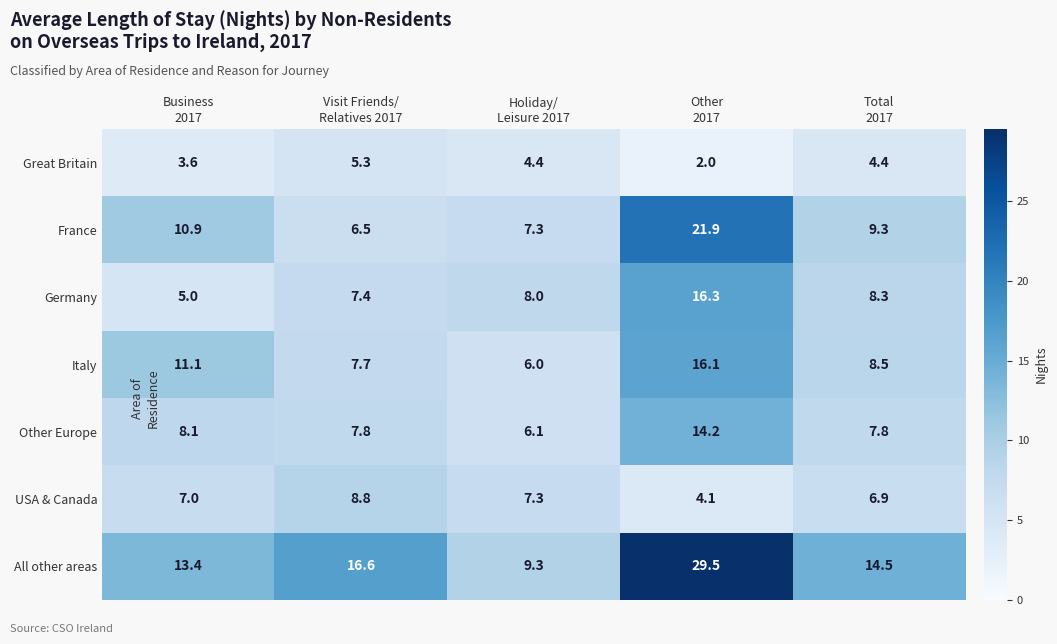

List the series in order of their peak value, lowest first.

Great Britain, USA & Canada, Other Europe, Italy, Germany, France, All other areas